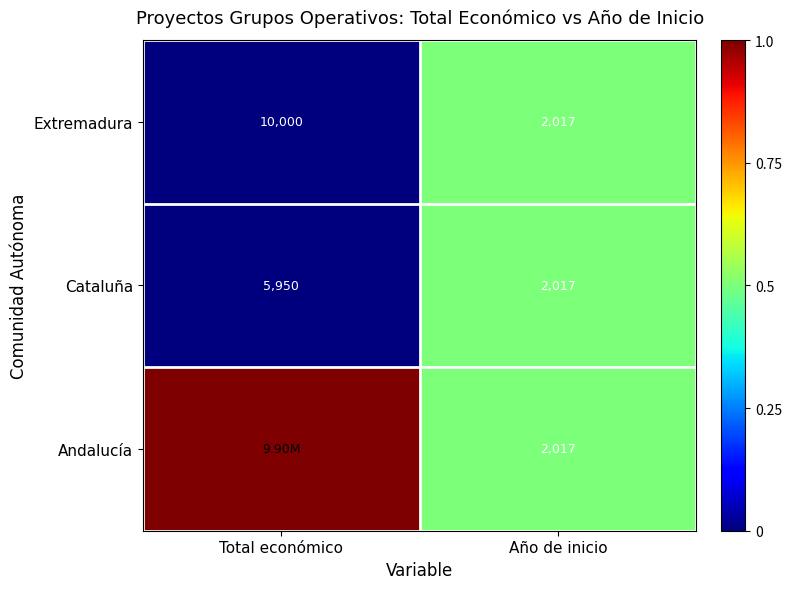

What is the sum of all Extremadura values?

12017